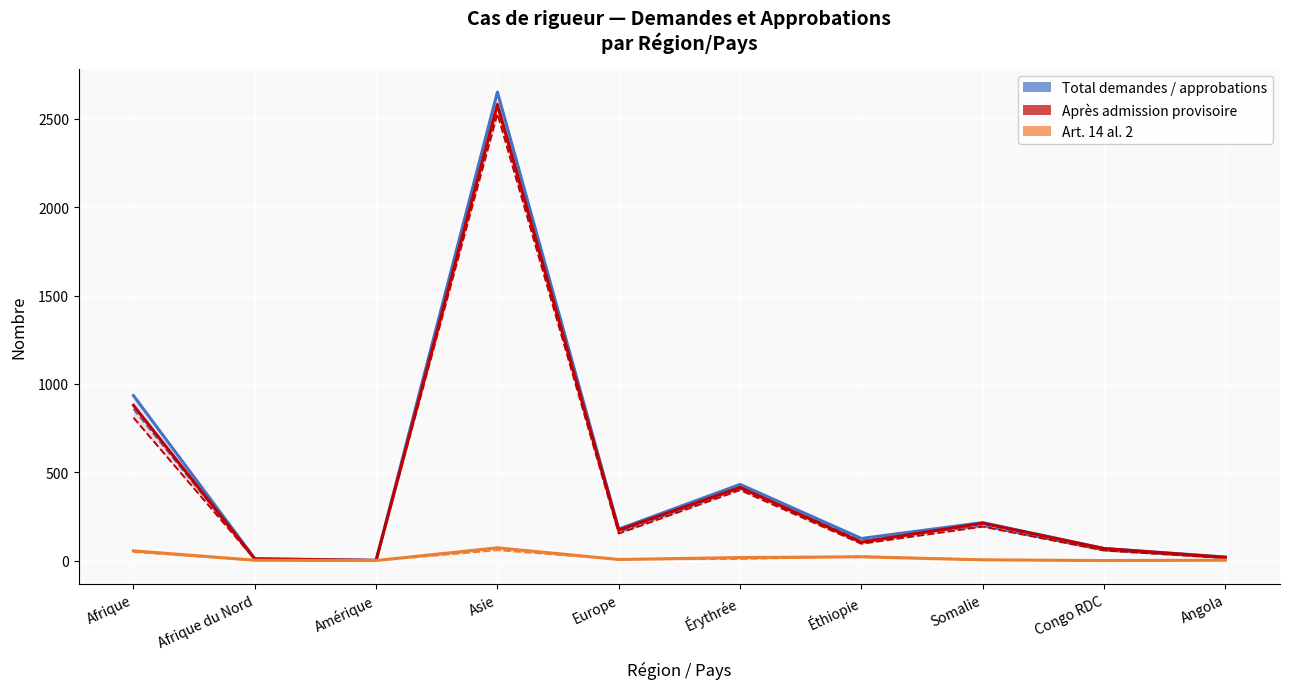

At how many categories does at least one series exceed 1044?

1